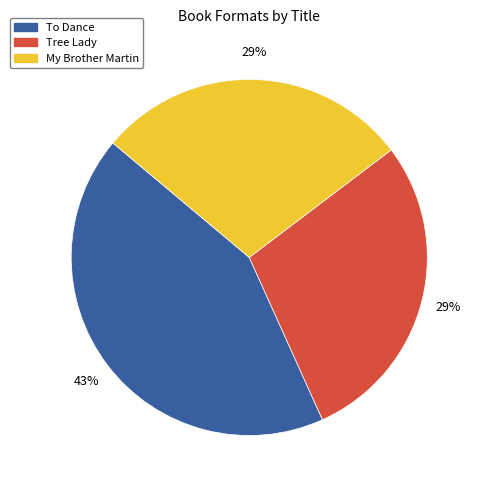

What is the largest slice in the pie chart?

To Dance